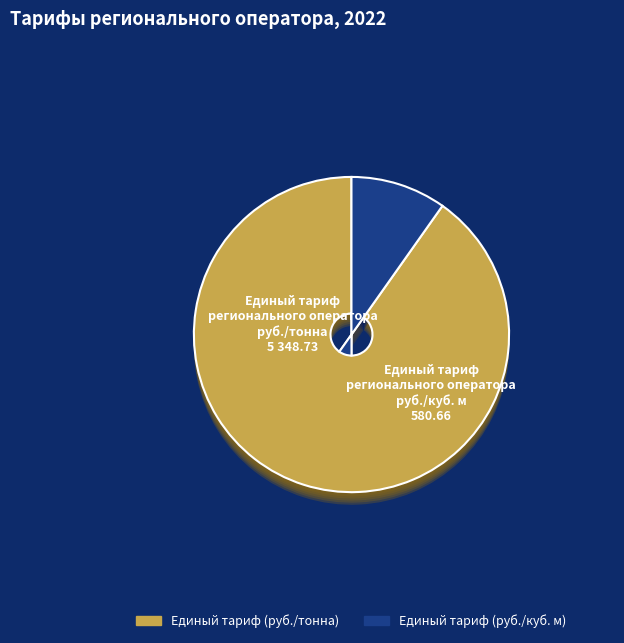

Does any single category account for the majority?

Yes